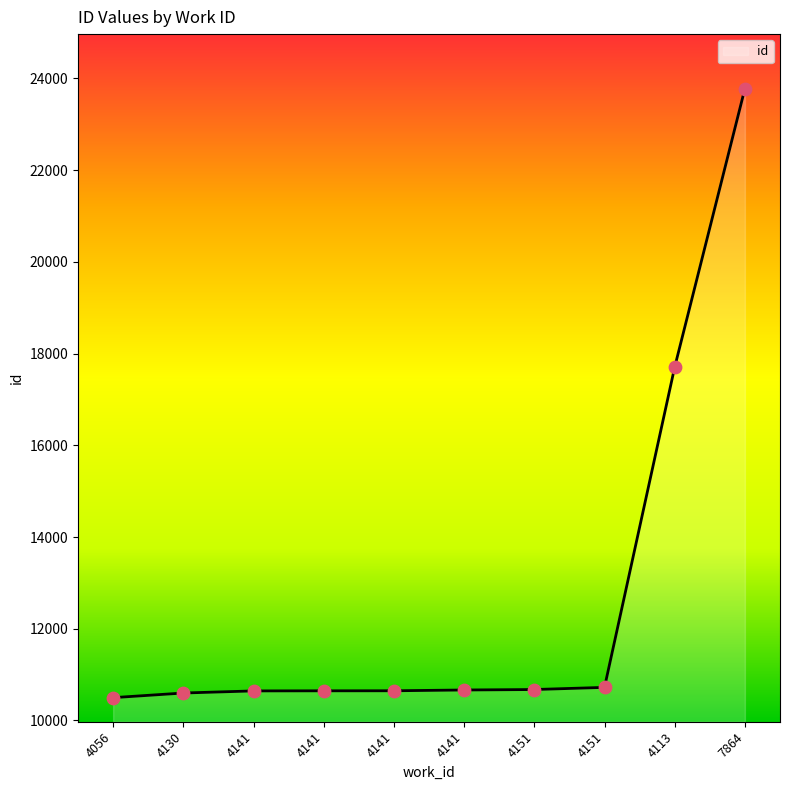

Does the chart have visible grid lines?

No